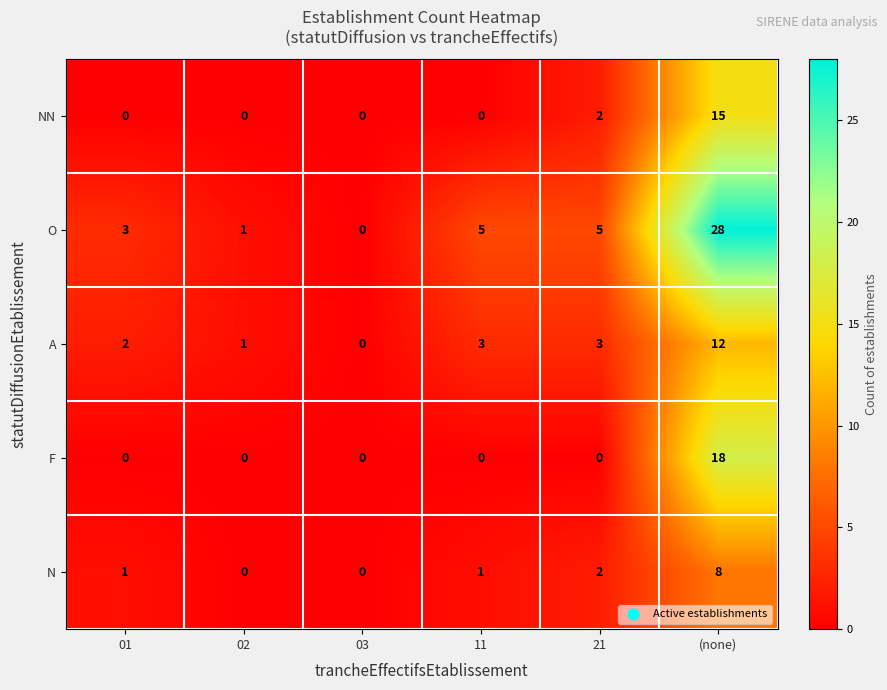

At (none), list the series in order from largest to smallest.

O, F, NN, A, N